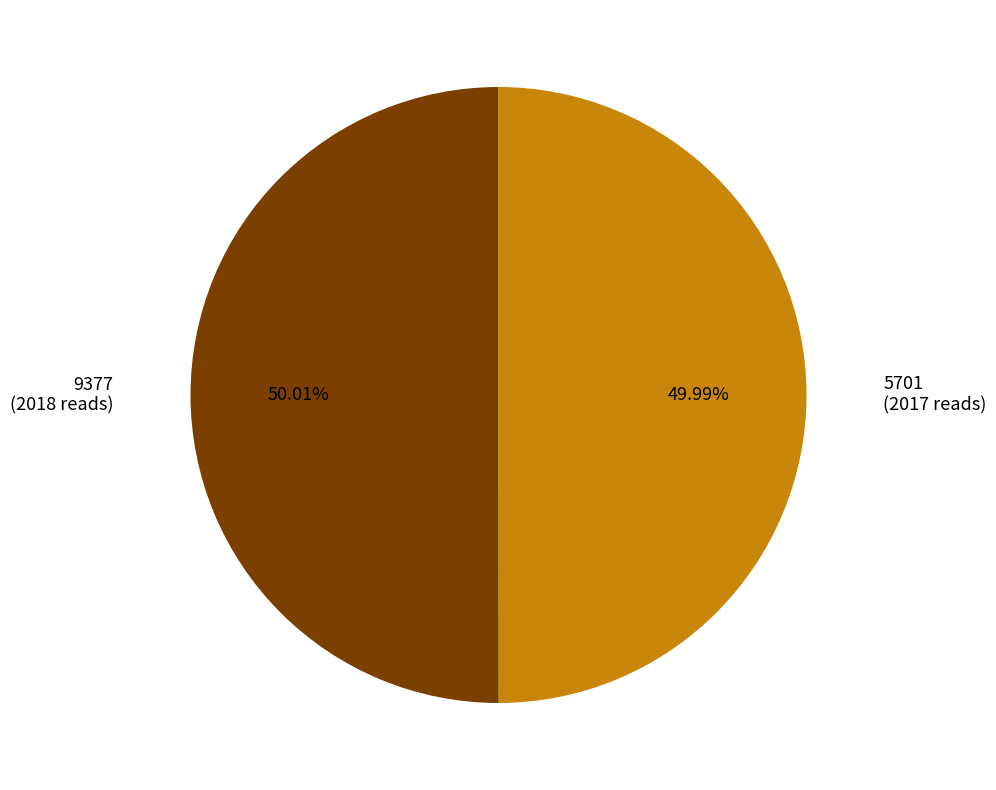

To the nearest percent, what portion does 9377 represent?

50%